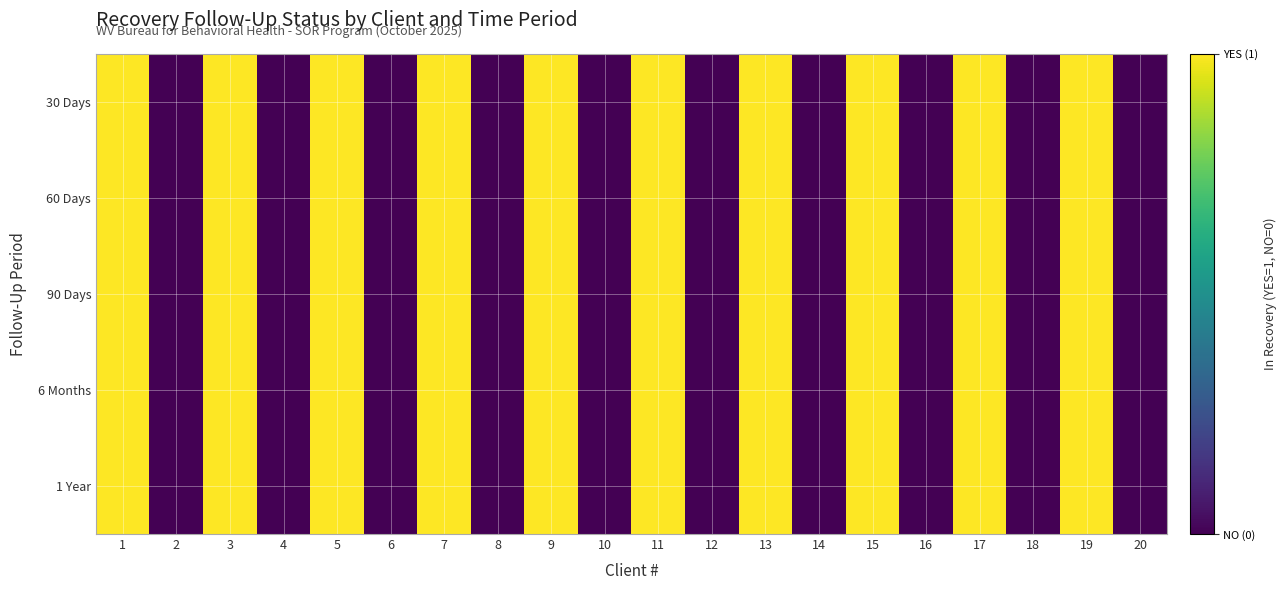

Reading right to left, extract all data points from this chart.

30 Days: 20=0	19=1	18=0	17=1	16=0	15=1	14=0	13=1	12=0	11=1	10=0	9=1	8=0	7=1	6=0	5=1	4=0	3=1	2=0	1=1
60 Days: 20=0	19=1	18=0	17=1	16=0	15=1	14=0	13=1	12=0	11=1	10=0	9=1	8=0	7=1	6=0	5=1	4=0	3=1	2=0	1=1
90 Days: 20=0	19=1	18=0	17=1	16=0	15=1	14=0	13=1	12=0	11=1	10=0	9=1	8=0	7=1	6=0	5=1	4=0	3=1	2=0	1=1
6 Months: 20=0	19=1	18=0	17=1	16=0	15=1	14=0	13=1	12=0	11=1	10=0	9=1	8=0	7=1	6=0	5=1	4=0	3=1	2=0	1=1
1 Year: 20=0	19=1	18=0	17=1	16=0	15=1	14=0	13=1	12=0	11=1	10=0	9=1	8=0	7=1	6=0	5=1	4=0	3=1	2=0	1=1